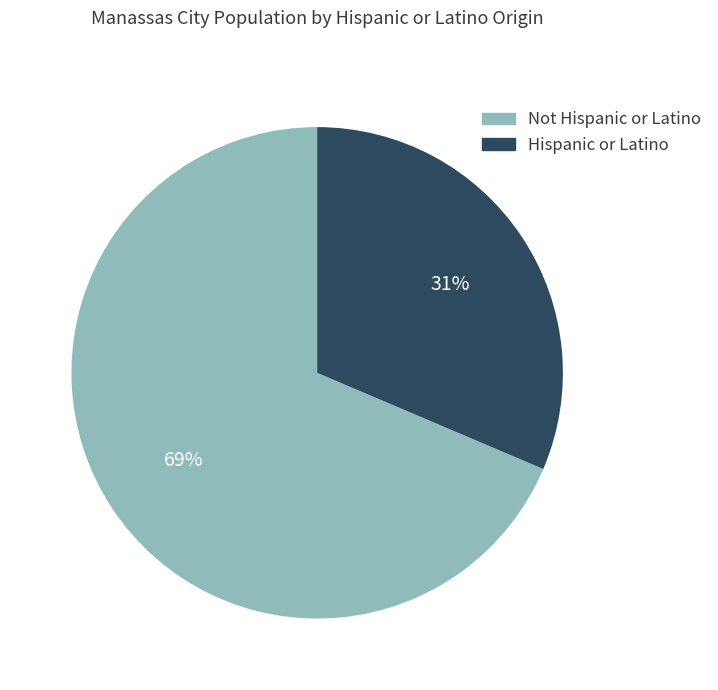

Rank the categories by value from highest to lowest.

Not Hispanic or Latino, Hispanic or Latino